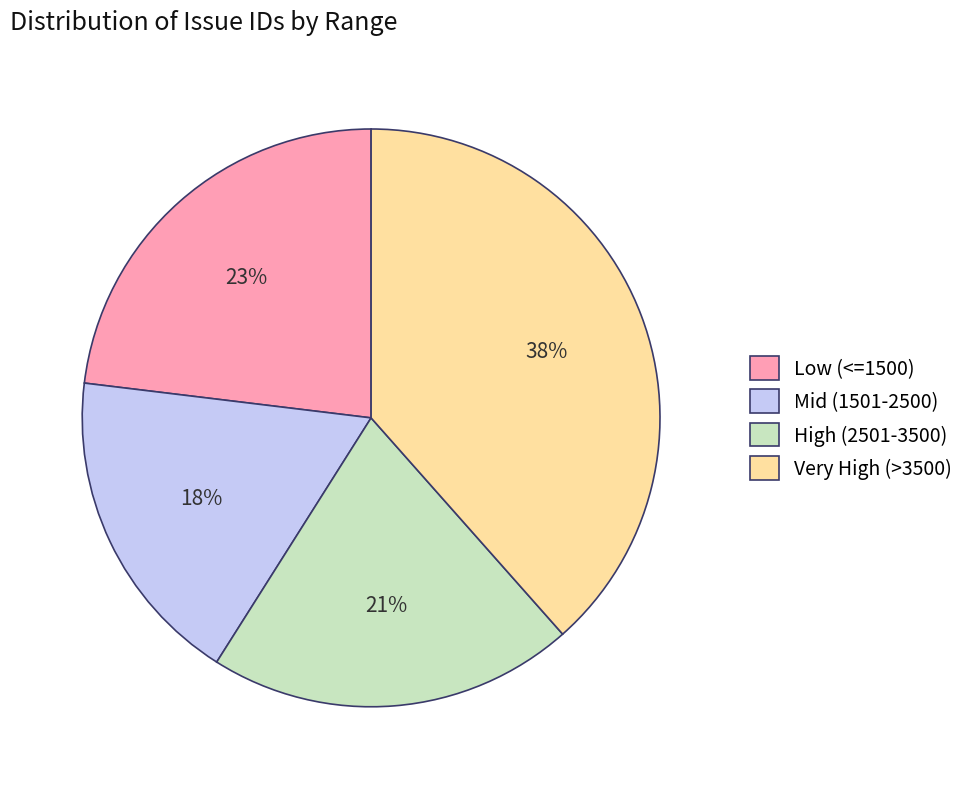

To the nearest percent, what percentage of the pie is Very High (>3500)?

38%